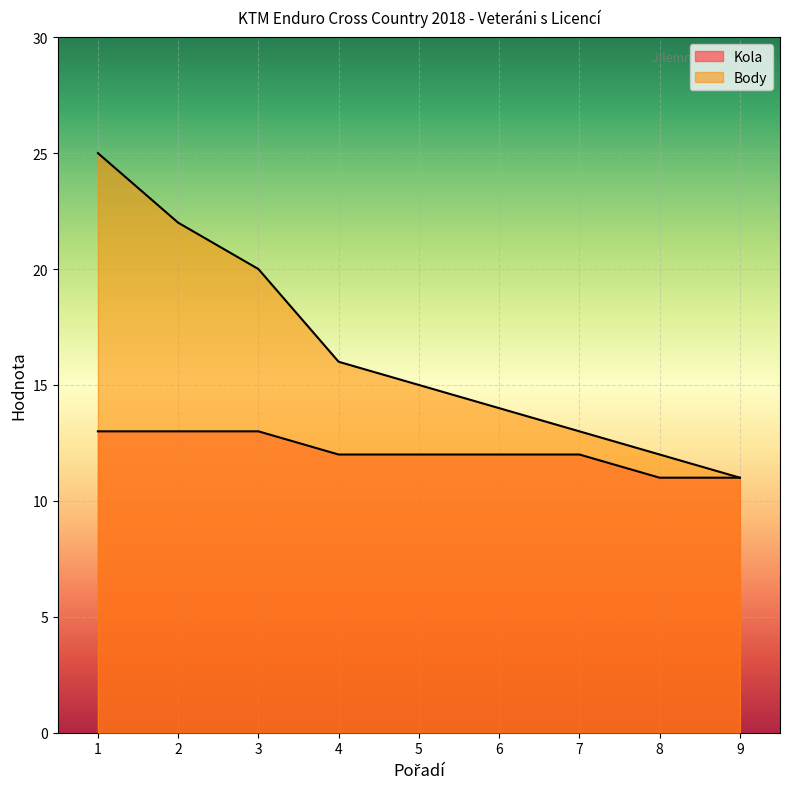

Reading right to left, transcribe all the data shown in this chart.

Body: 11	12	13	14	15	16	20	22	25
Kola: 11	11	12	12	12	12	13	13	13